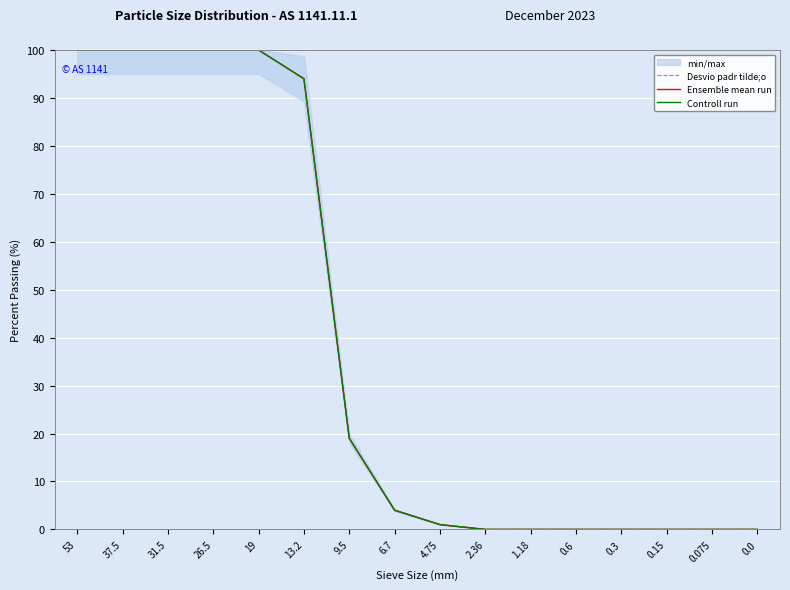

What position from the right is 4.75?

8